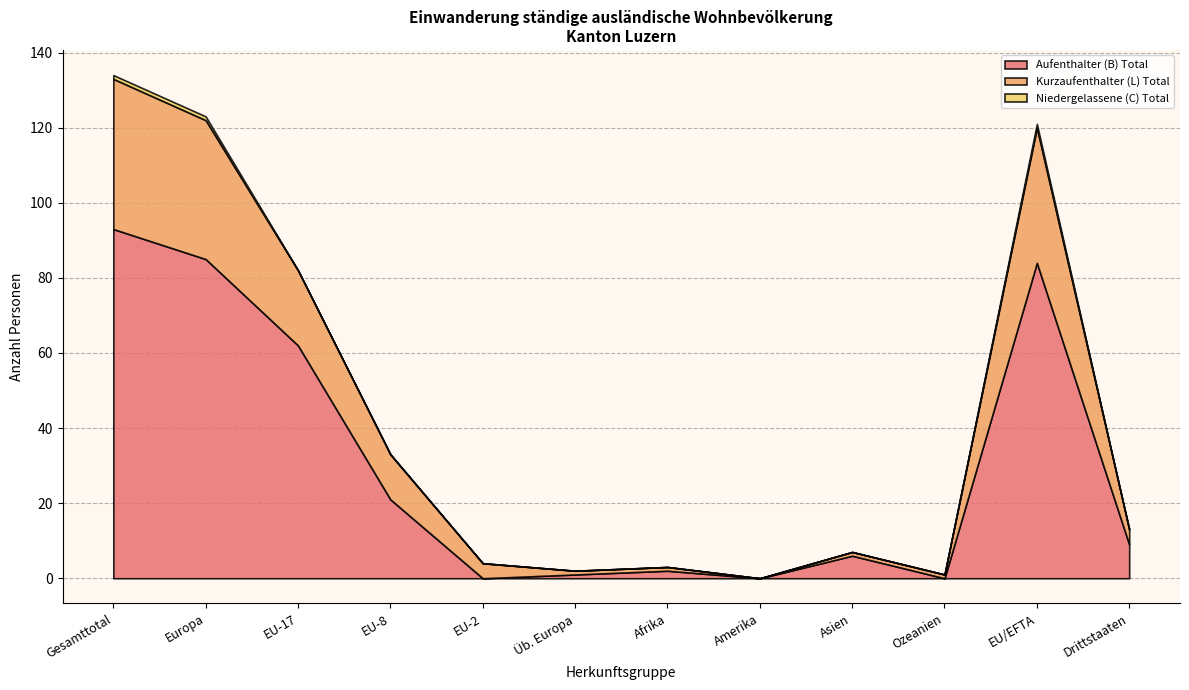

At which category is the sum across all series the highest?

Gesamttotal